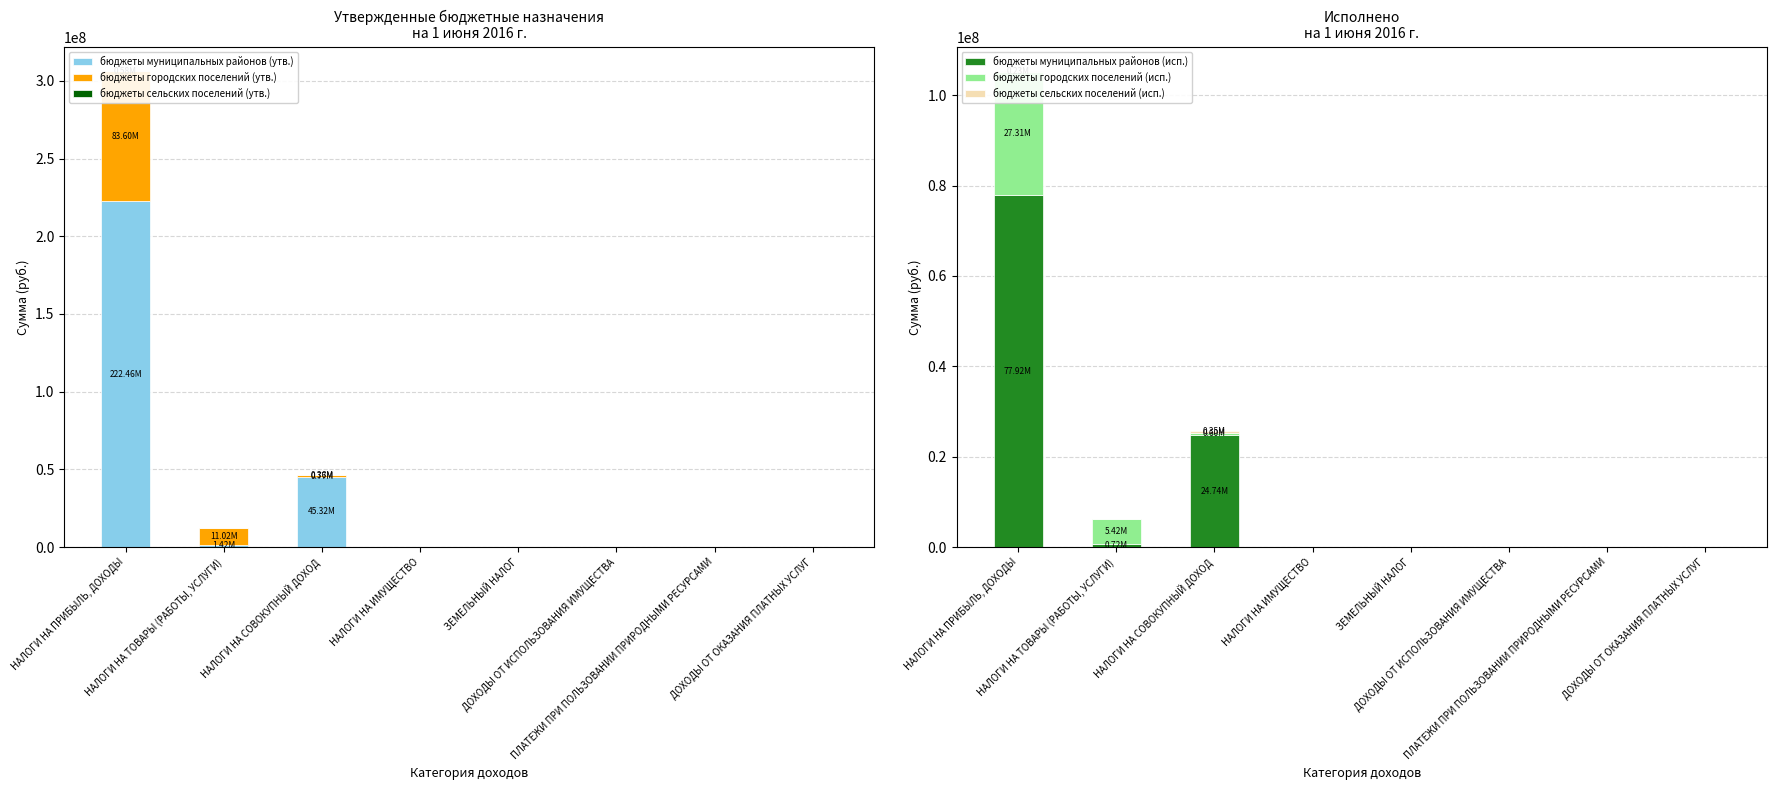

Which series has the largest total across all categories?

бюджеты муниципальных районов (утв.)